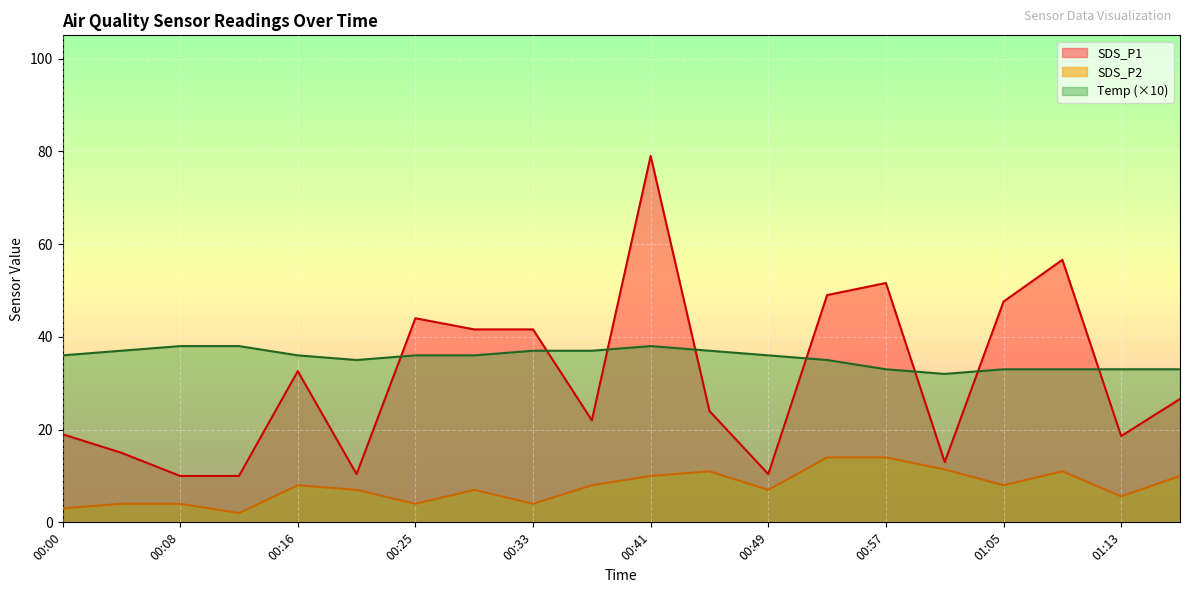

What is the difference between the Temp values at 00:41 and 01:05?

5.0